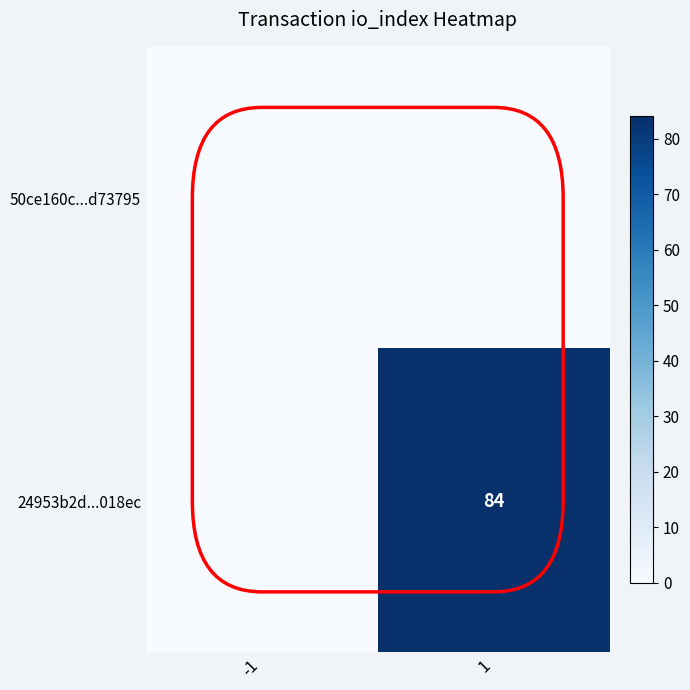

The 24953b2d...018ec series shows 41 at 1. True or false?

False